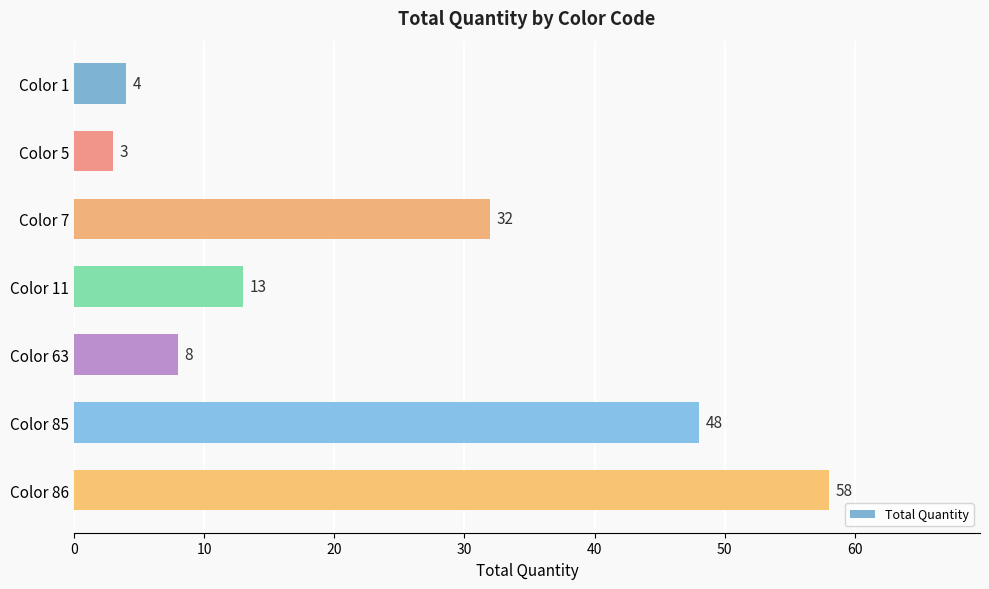

Reading top to bottom, what are all the values shown in this chart?

Color 1=4	Color 5=3	Color 7=32	Color 11=13	Color 63=8	Color 85=48	Color 86=58